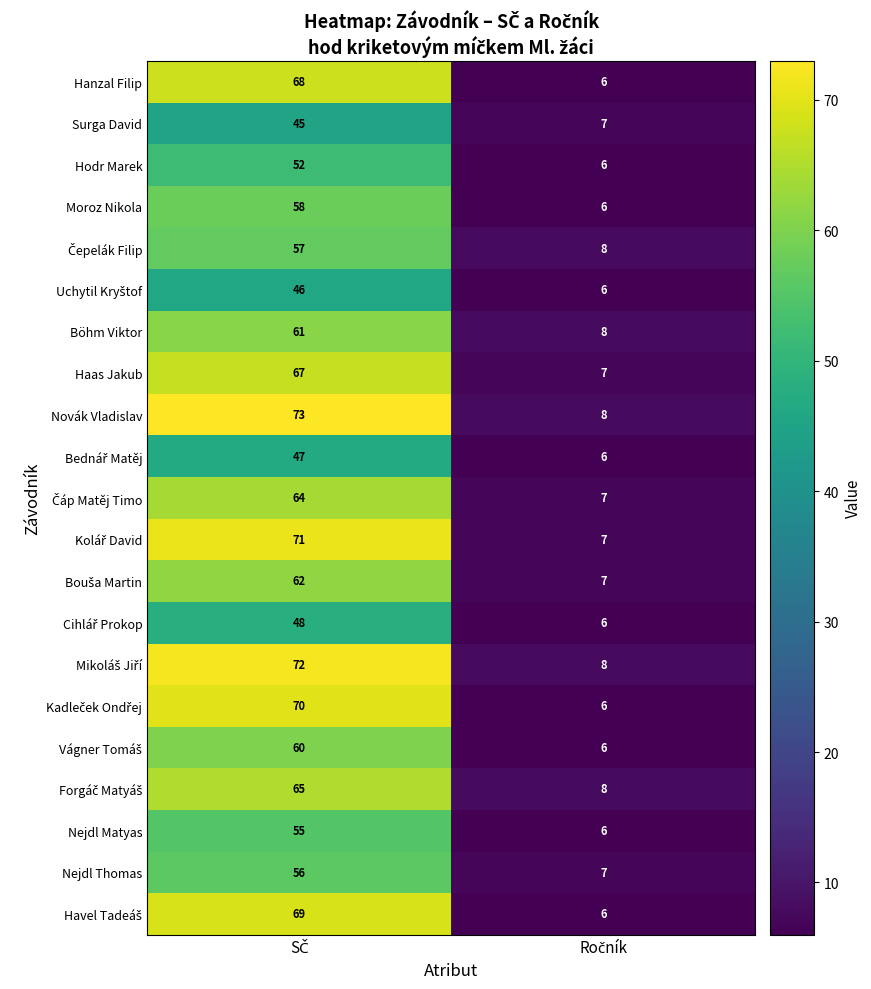

Which series has the largest range (max minus min)?

Novák Vladislav